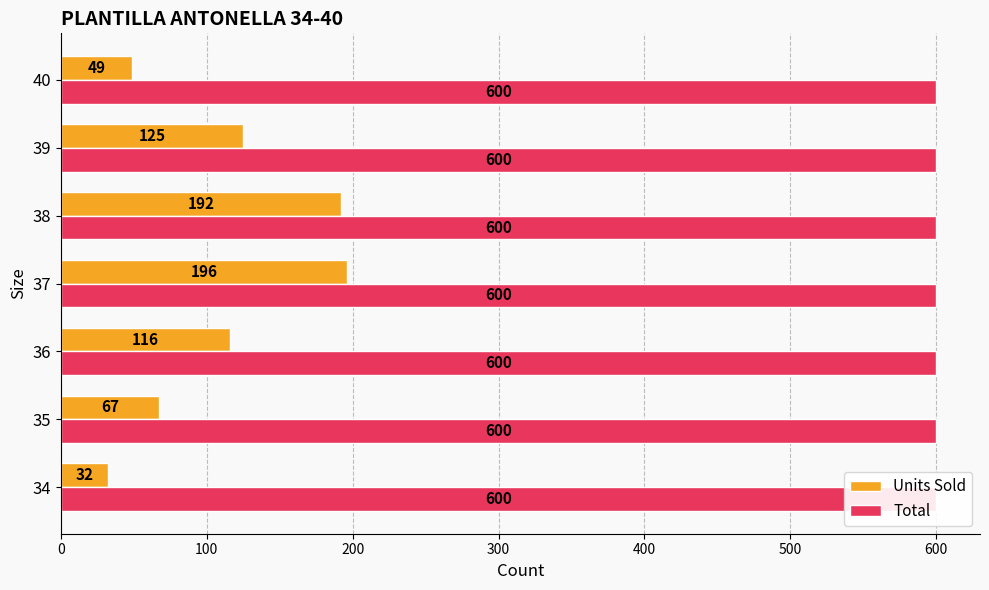

Does the chart contain any negative values?

No